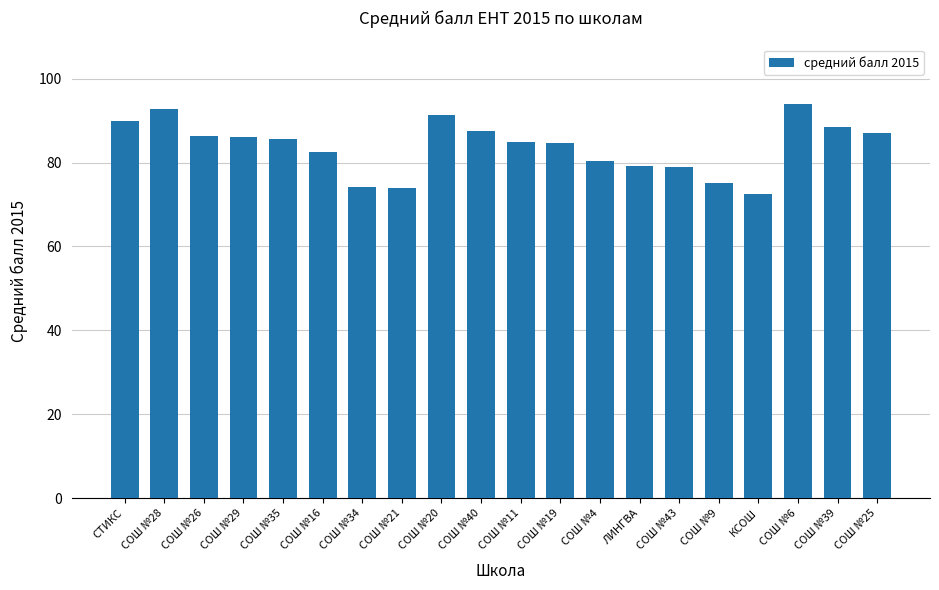

What is the minimum value shown in the chart?

72.4